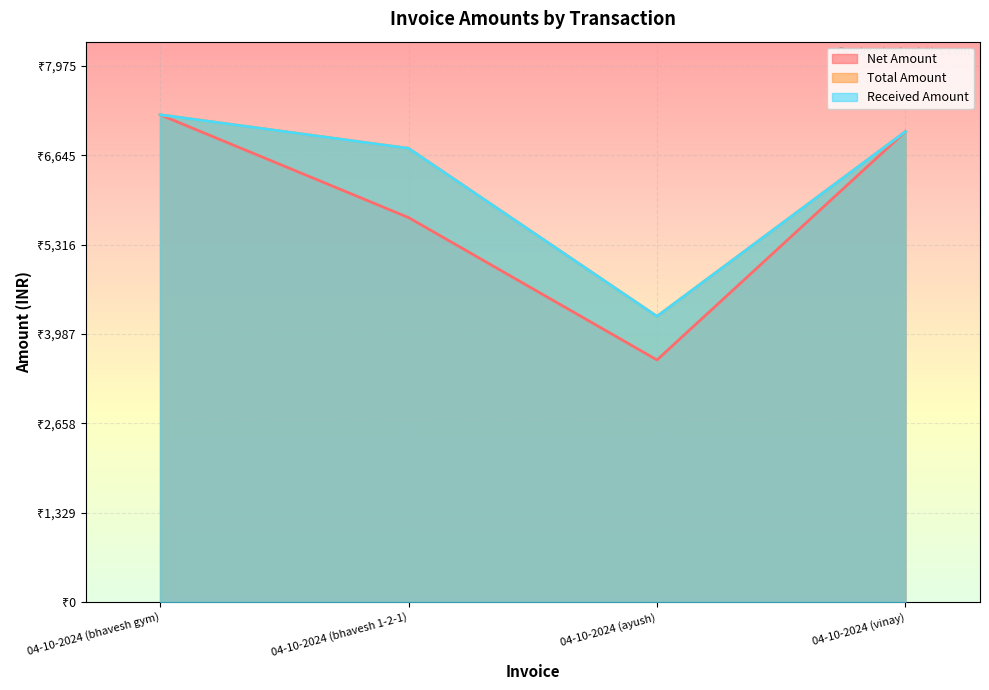

The Total Amount series shows 1560.8 at 04-10-2024 (ayush). True or false?

False